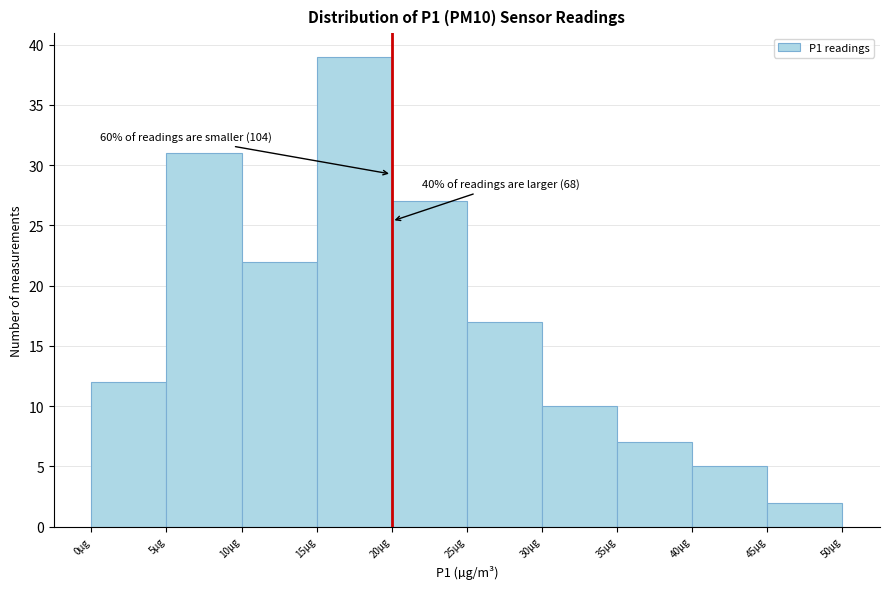

Over which range of the x-axis is the bar tallest?

15 to 20